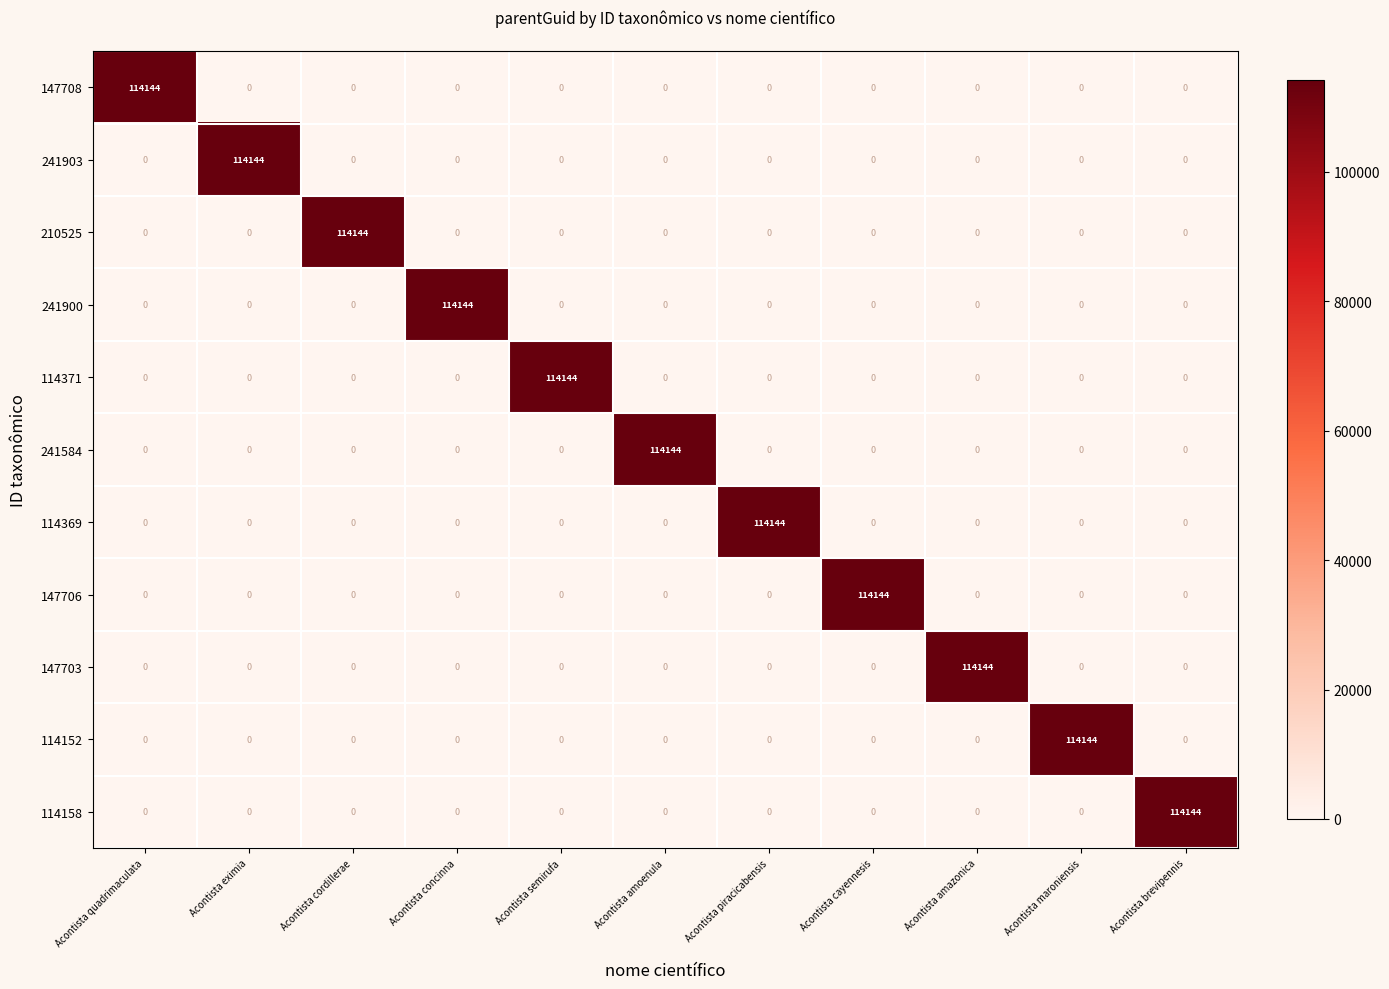

Count the number of data series in this chart.

11